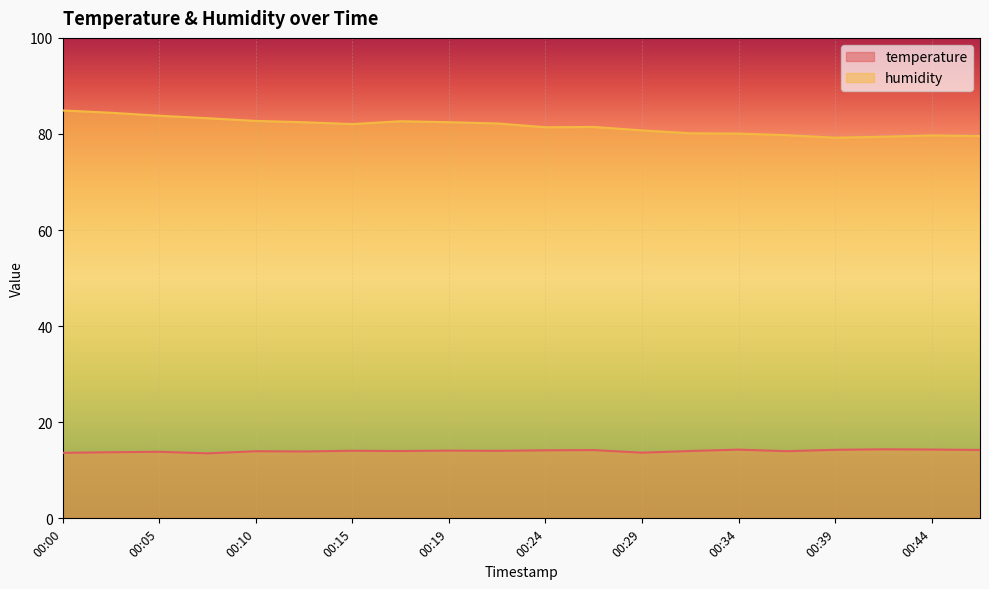

What is the value of the humidity point at the 20th from the left?

79.6